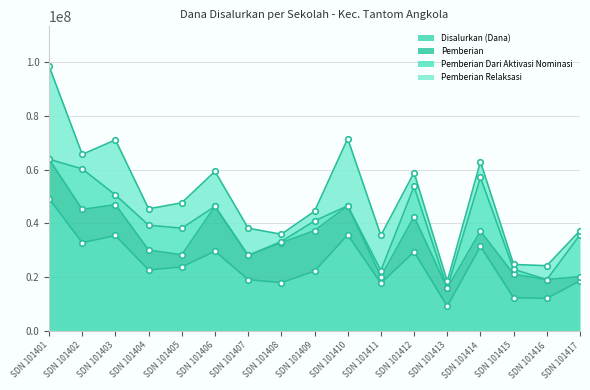

The value of Disalurkan (Dana) at SDN 101409 is 8702907. True or false?

False